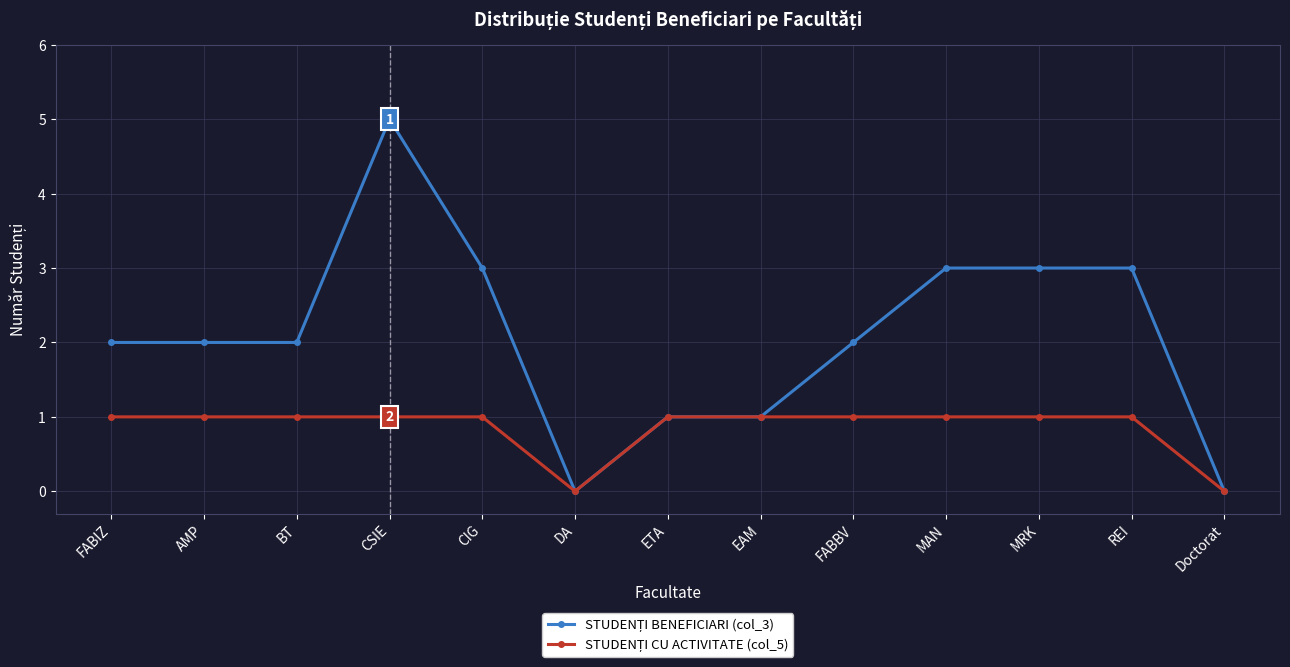

What is the maximum value shown in the chart?

5